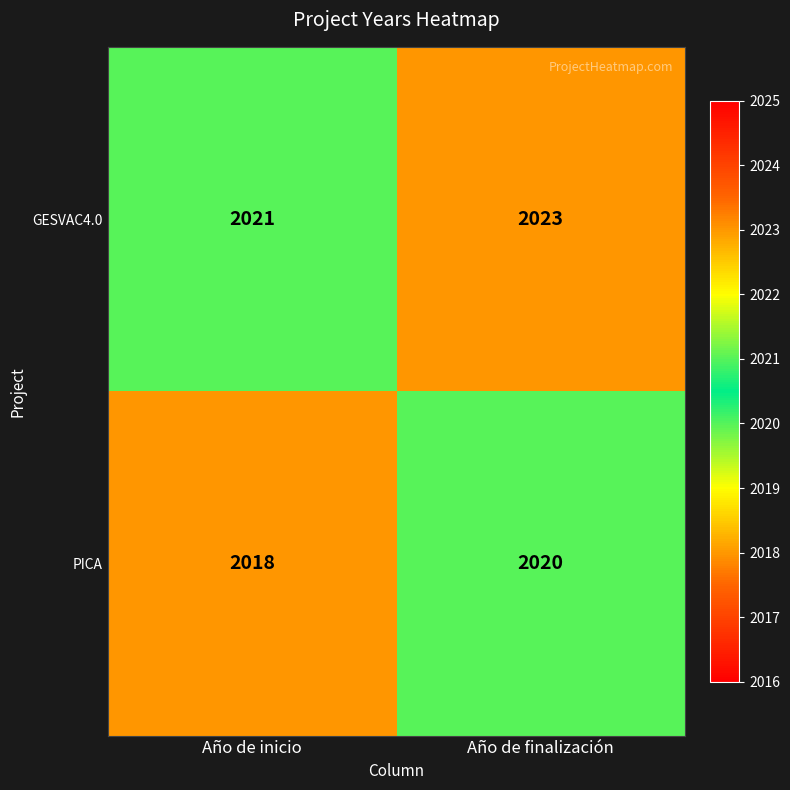

At how many categories does at least one series exceed 2020?

2